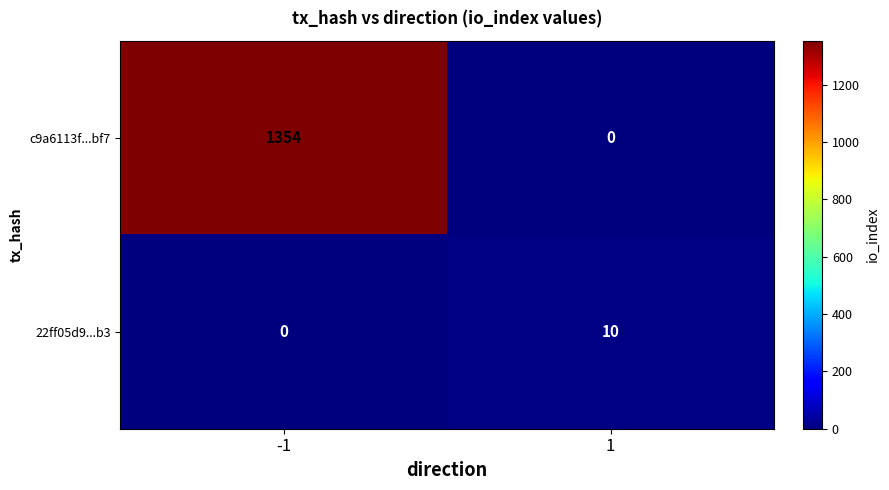

What is the average value of the 22ff05d9...b3 series?

5